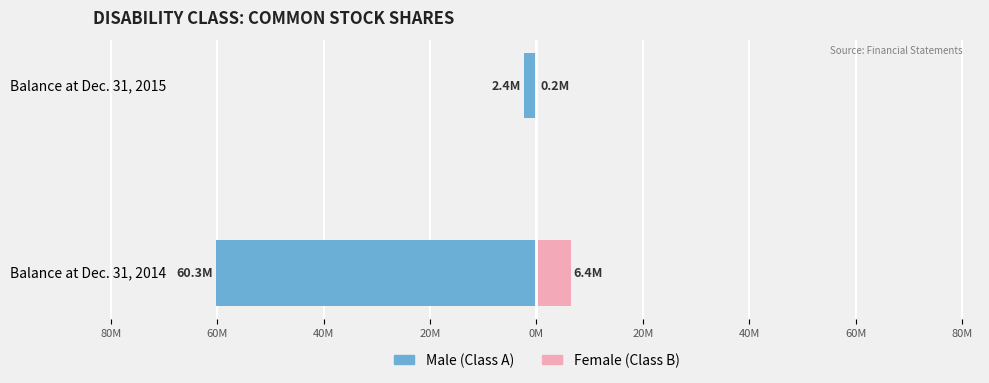

What is the value of the Female bar at the 1st from the left?

6.4